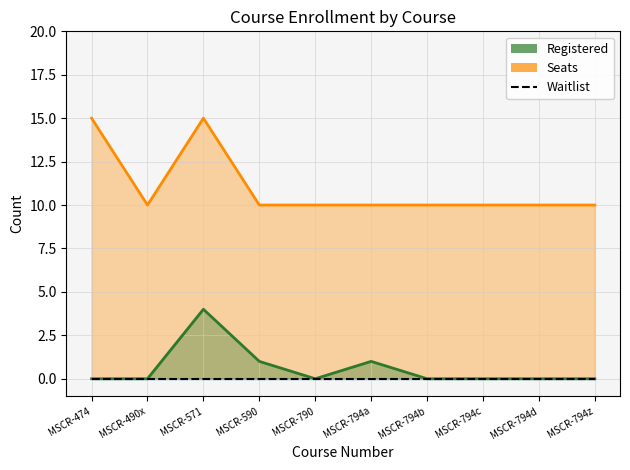

What value does the Seats series have at MSCR-794b?

10